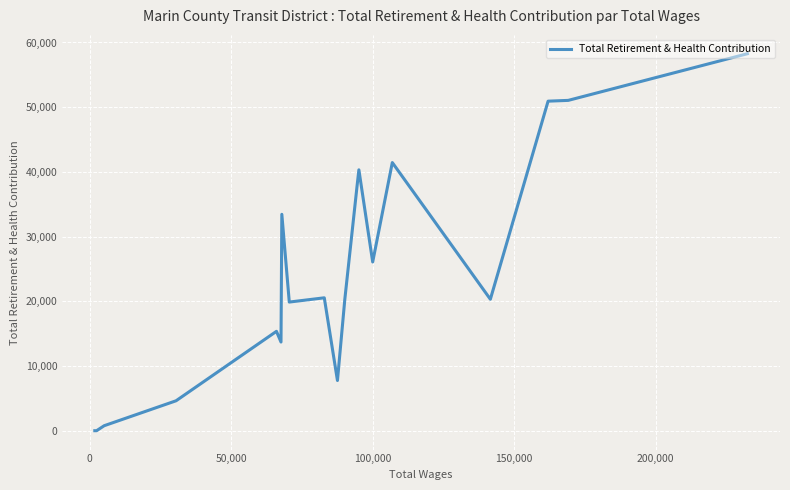

Is it true that the value at 10 is 4984?

False